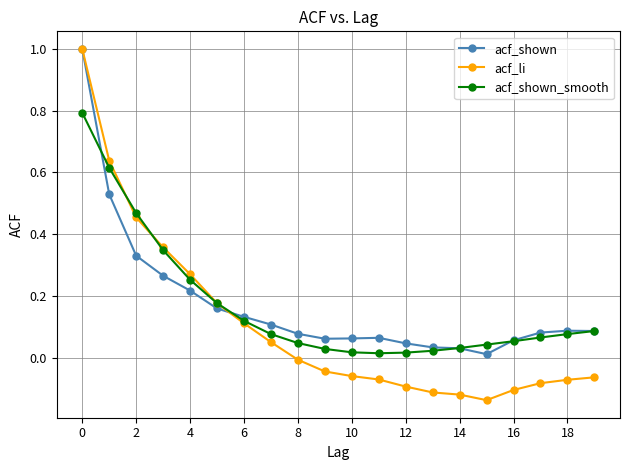

Which series has the largest range (max minus min)?

acf_li